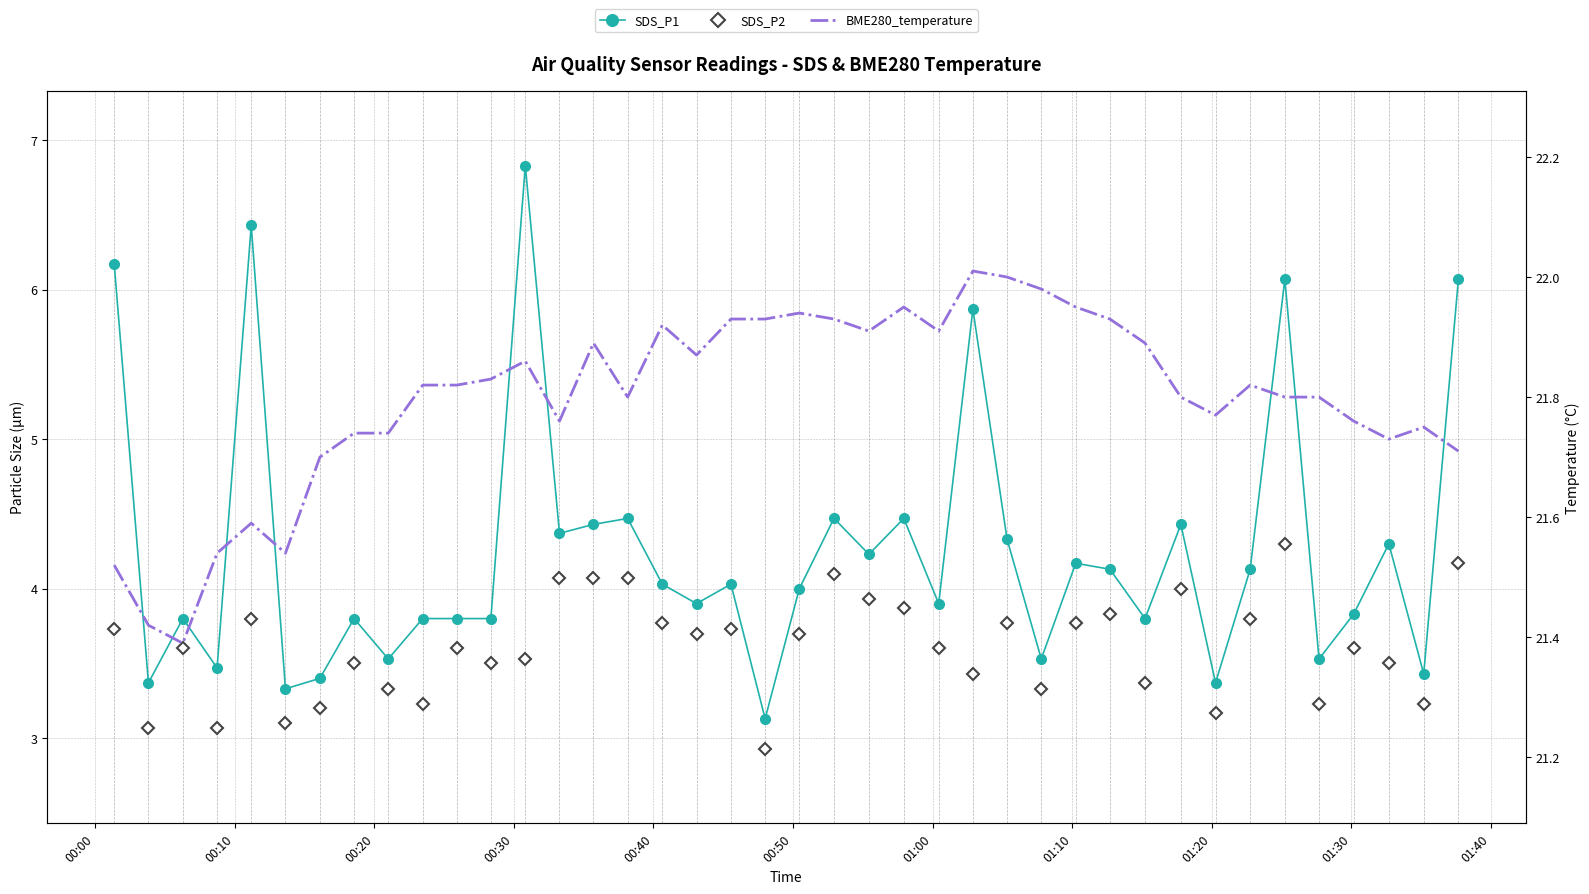

Is the value of BME280_temperature at 35 greater than the value of SDS_P1 at 01:30?

Yes